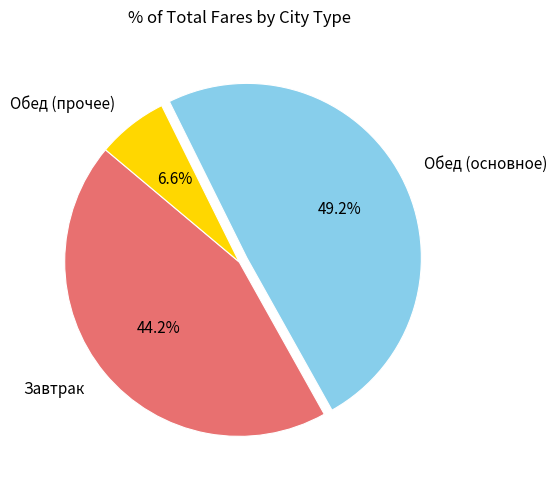

Count the number of slices in the pie.

3